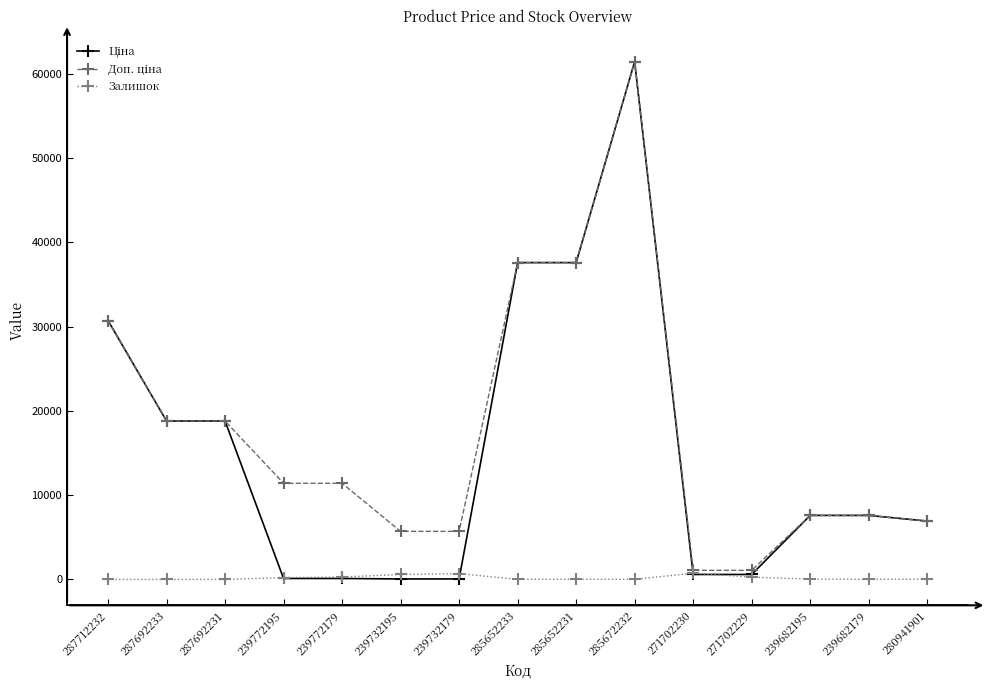

Does the chart have visible grid lines?

No